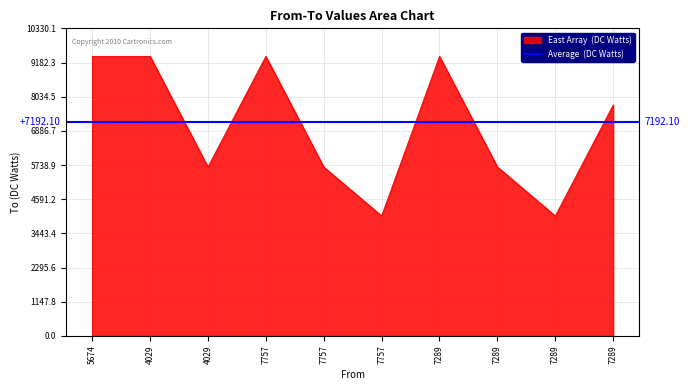

How many values are below 7757?

5